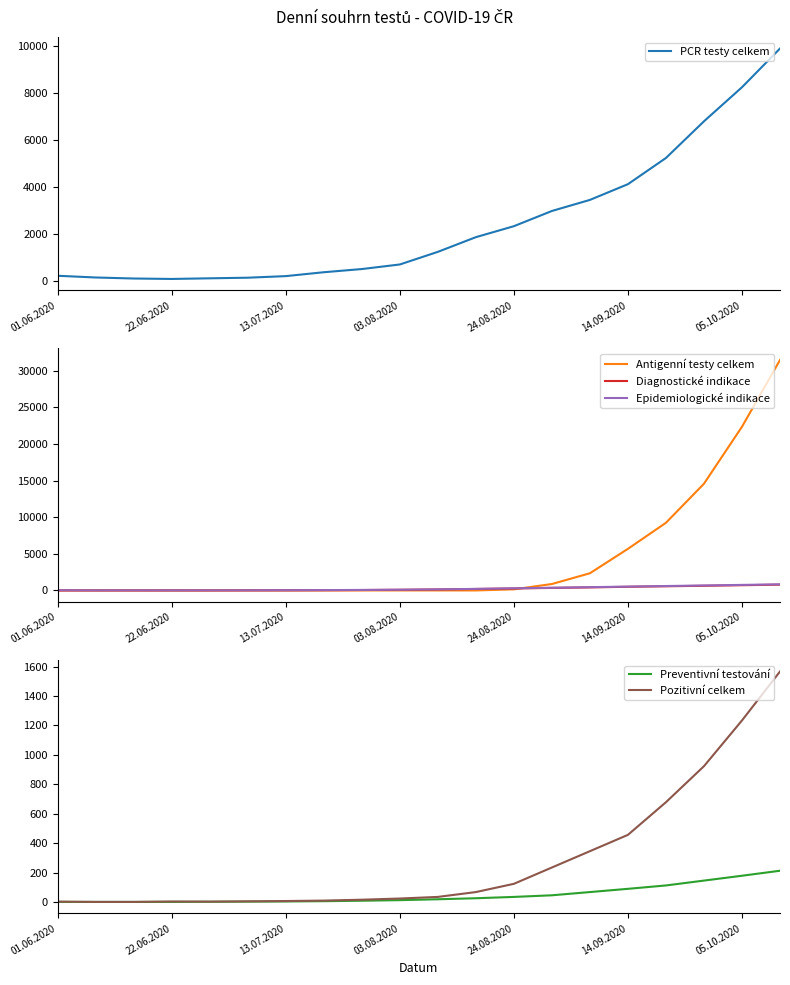

What value does the Epidemiologické indikace series have at 19, to the nearest 50?

850